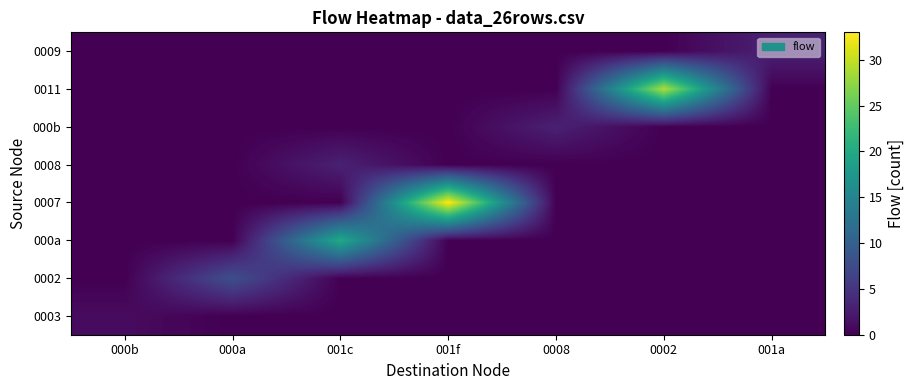

Reading left to right, extract all data points from this chart.

0003: 000b=1	000a=0	001c=0	001f=0	0008=0	0002=0	001a=0
0002: 000b=0	000a=8	001c=0	001f=0	0008=0	0002=0	001a=0
000a: 000b=0	000a=0	001c=20	001f=0	0008=0	0002=0	001a=0
0007: 000b=0	000a=0	001c=0	001f=33	0008=0	0002=0	001a=0
0008: 000b=0	000a=0	001c=3	001f=0	0008=0	0002=0	001a=0
000b: 000b=0	000a=0	001c=0	001f=0	0008=3	0002=0	001a=0
0011: 000b=0	000a=0	001c=0	001f=0	0008=0	0002=29	001a=0
0009: 000b=0	000a=0	001c=0	001f=0	0008=0	0002=0	001a=3